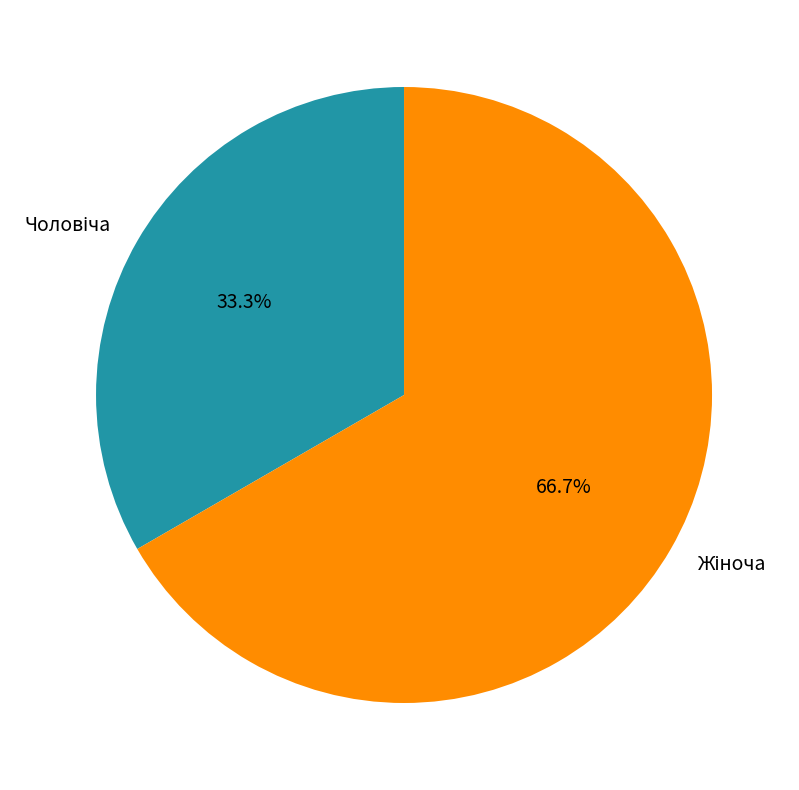

Is there a majority slice in this chart?

Yes